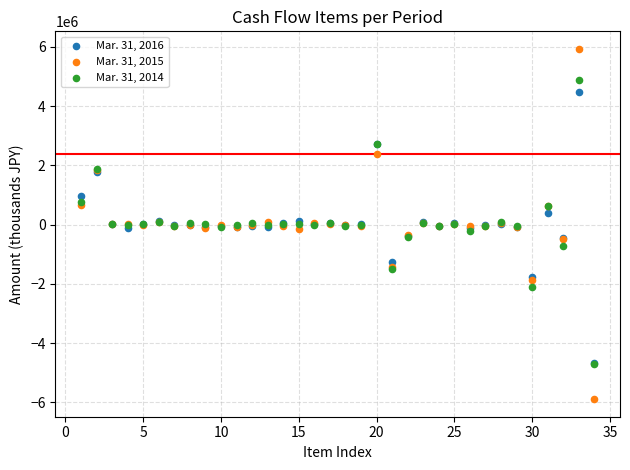

Which series reaches the maximum Y coordinate?

Mar. 31, 2015